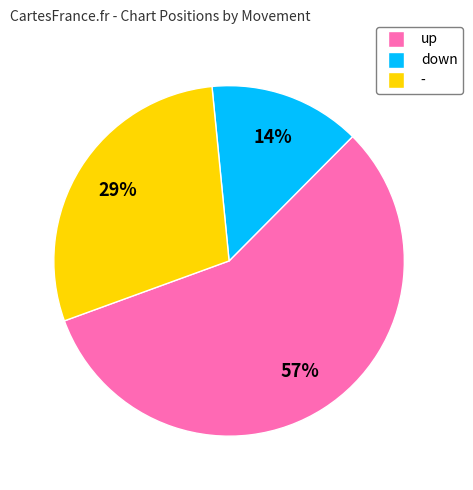

Combined, do - and down account for over 50%?

No